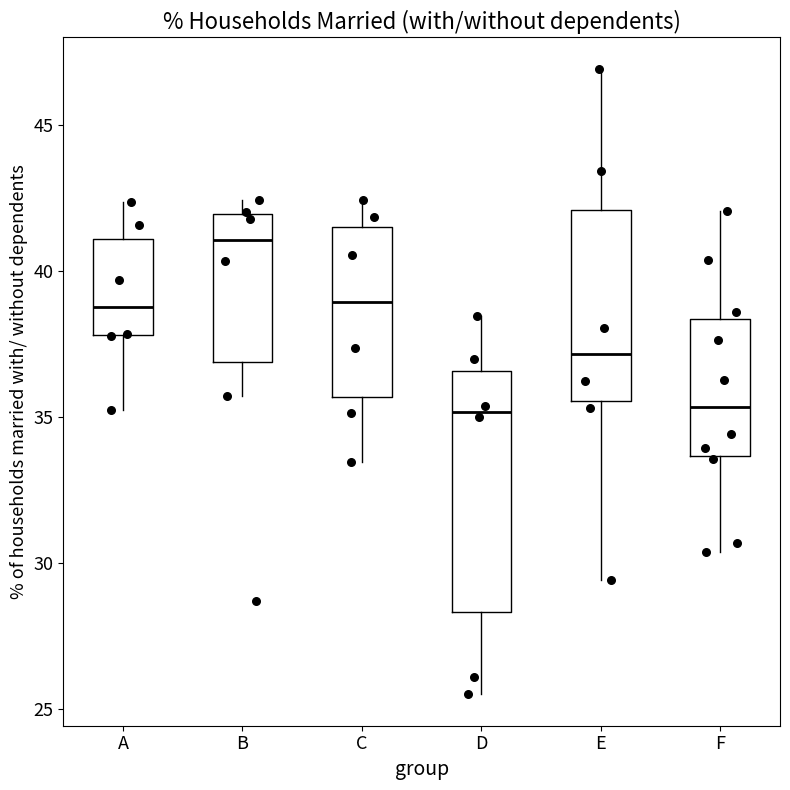

Reading left to right, transcribe this box plot: for each box, give where its median line is, the range the box spans, and where its two whiskers end, as read against the y-axis. The values are not printed on the chart, so give them approximately, as read against the axis.

A: median 39.0, box 38.0 to 41.0, whiskers 35.0 to 42.5
B: median 41.0, box 37.0 to 42.0, whiskers 35.5 to 42.5
C: median 39.0, box 35.5 to 41.5, whiskers 33.5 to 42.5
D: median 35.0, box 28.5 to 36.5, whiskers 25.5 to 38.5
E: median 37.0, box 35.5 to 42.0, whiskers 29.5 to 47.0
F: median 35.5, box 33.5 to 38.5, whiskers 30.5 to 42.0